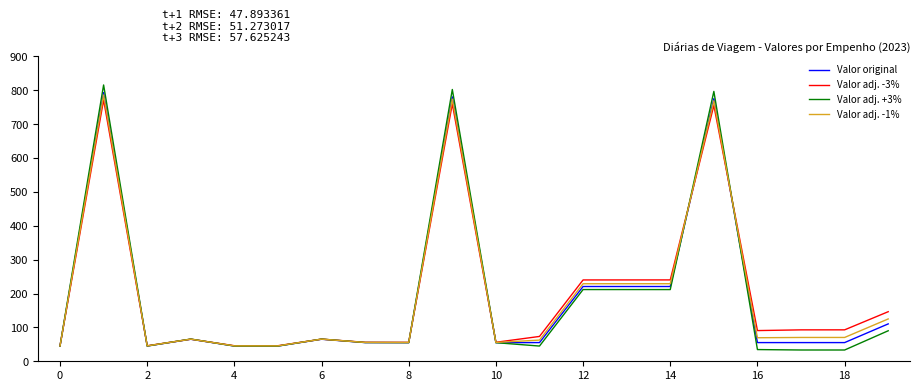

What is the maximum value shown in the chart?

815.5